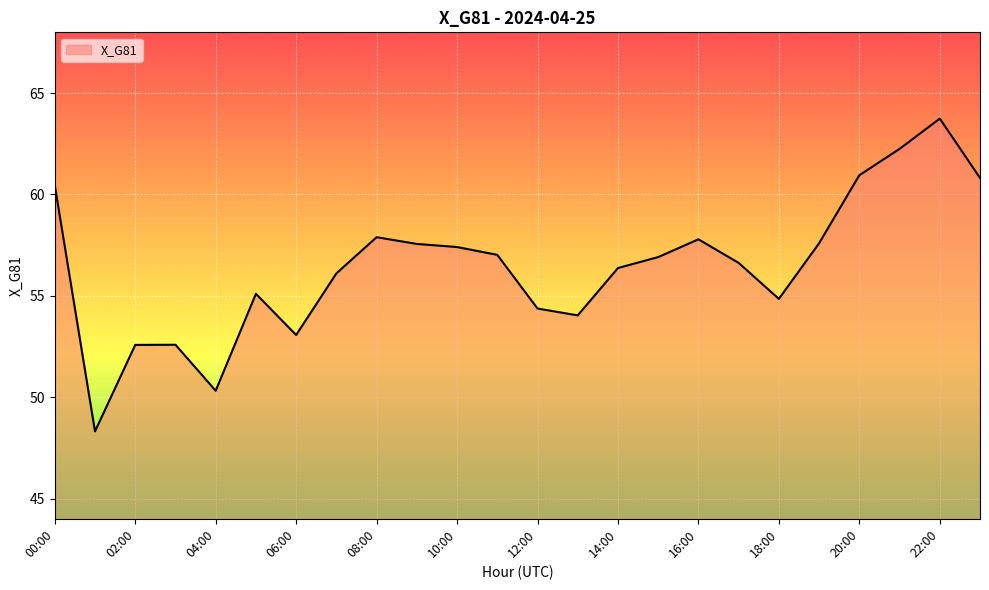

True or false: the data has more than 2 interior local peaks.

True